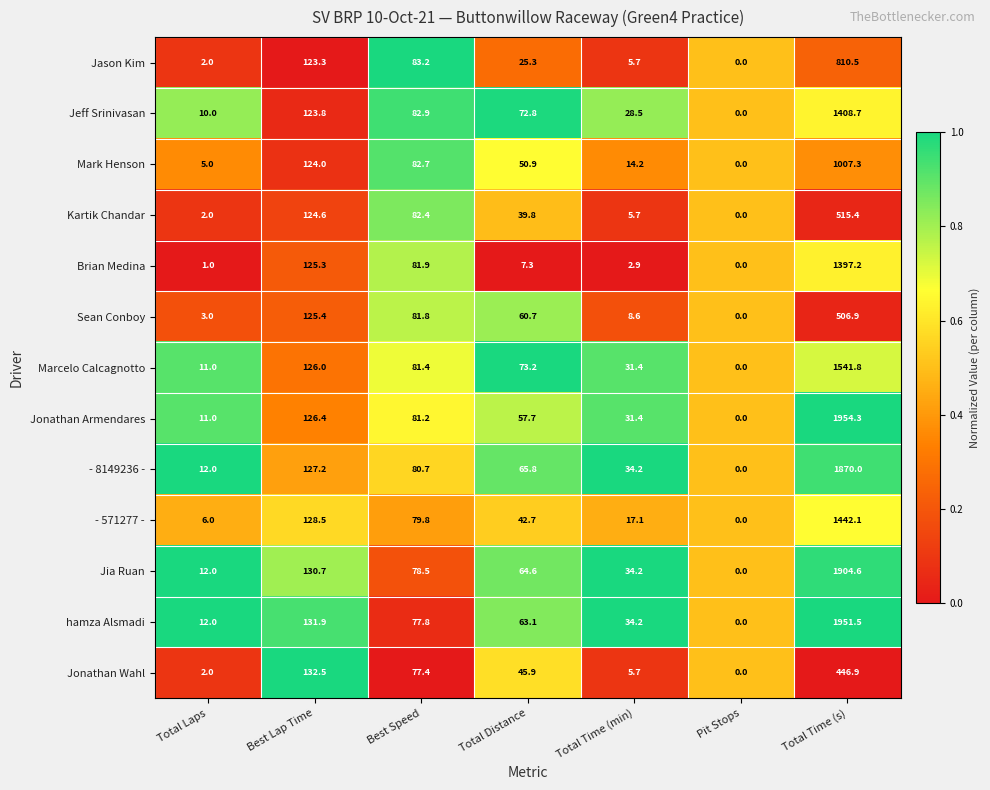

Rank the series at Best Lap Time from lowest to highest value.

Jason Kim, Jeff Srinivasan, Mark Henson, Kartik Chandar, Brian Medina, Sean Conboy, Marcelo Calcagnotto, Jonathan Armendares, - 8149236 -, - 571277 -, Jia Ruan, hamza Alsmadi, Jonathan Wahl